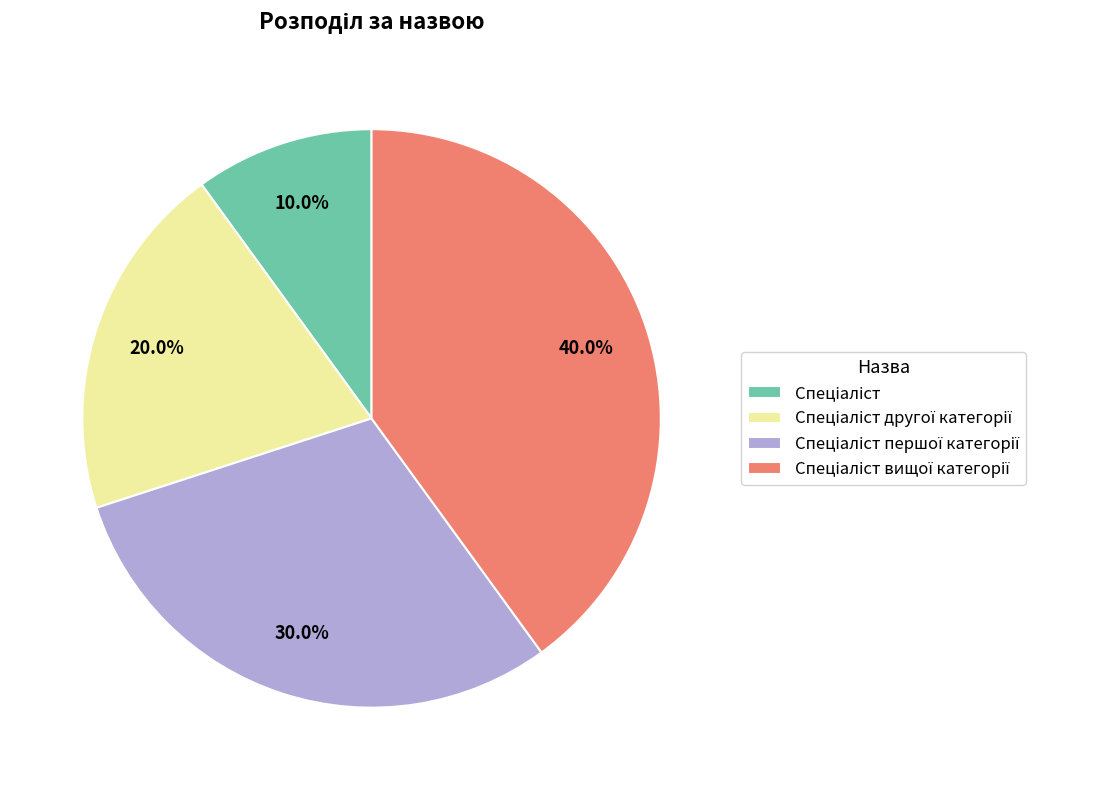

Does any single category account for the majority?

No